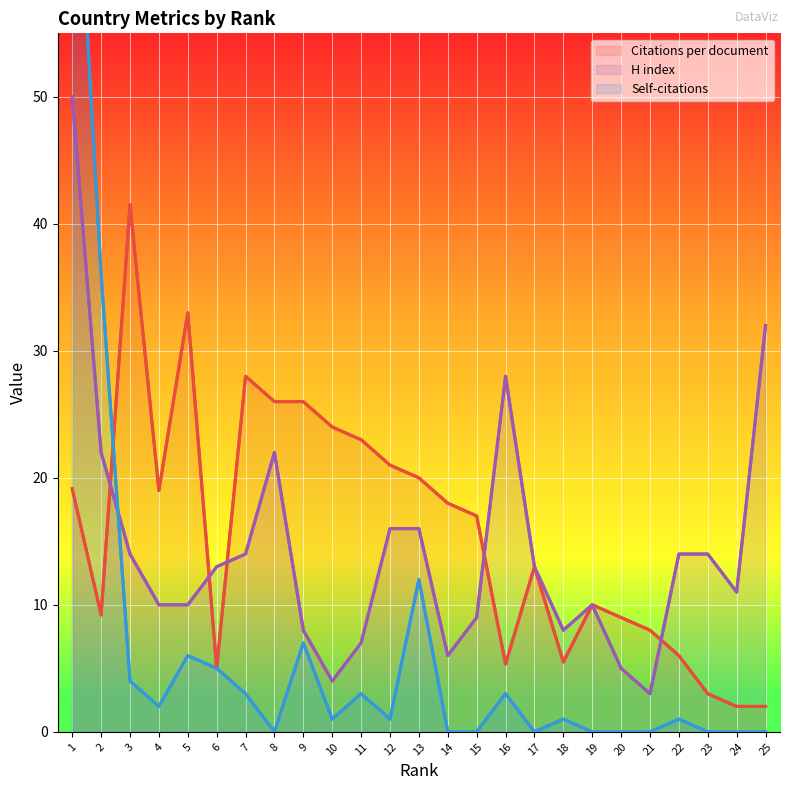

What value does the Self-citations series have at 10?

1.0